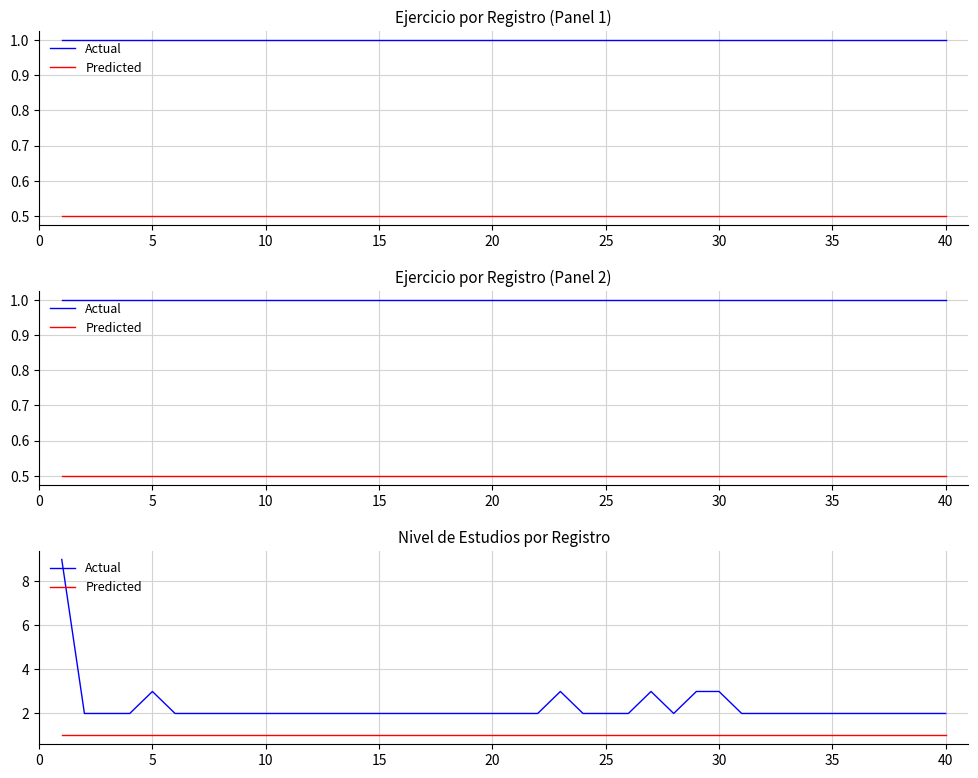

How many lines are shown in the chart?

2